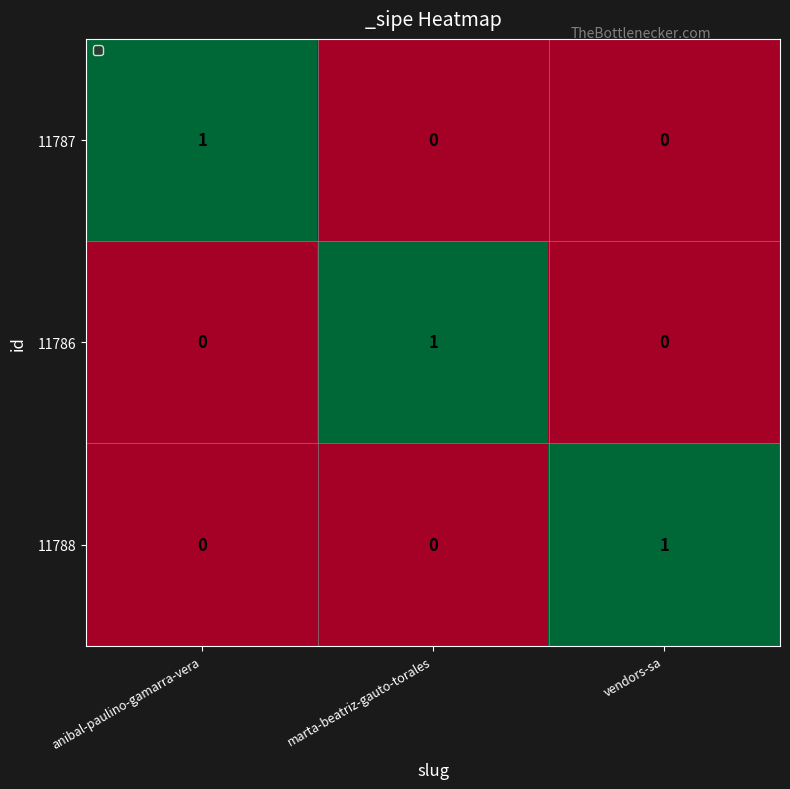

Count the 11788 values in the range 0 to 1.

3